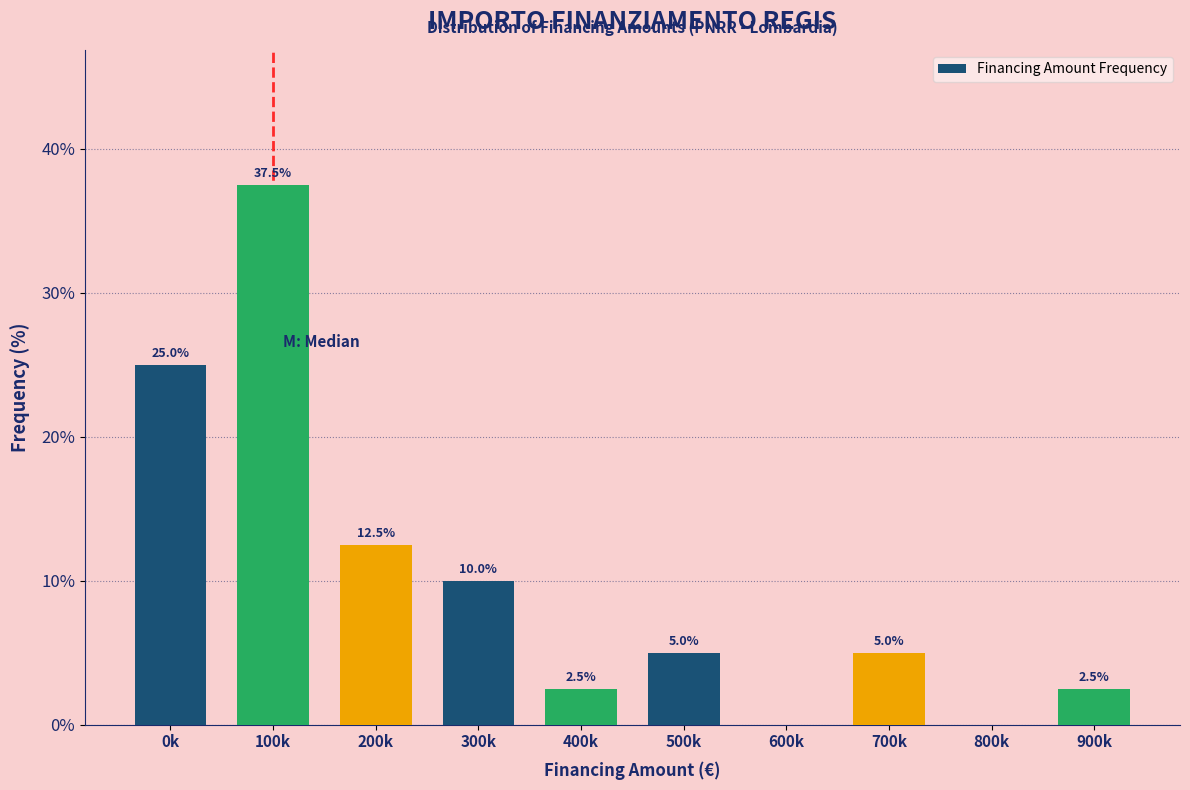

Reading left to right, what are all the values shown in this chart?

0k=25.0	100k=37.5	200k=12.5	300k=10.0	400k=2.5	500k=5.0	600k=0.0	700k=5.0	800k=0.0	900k=2.5